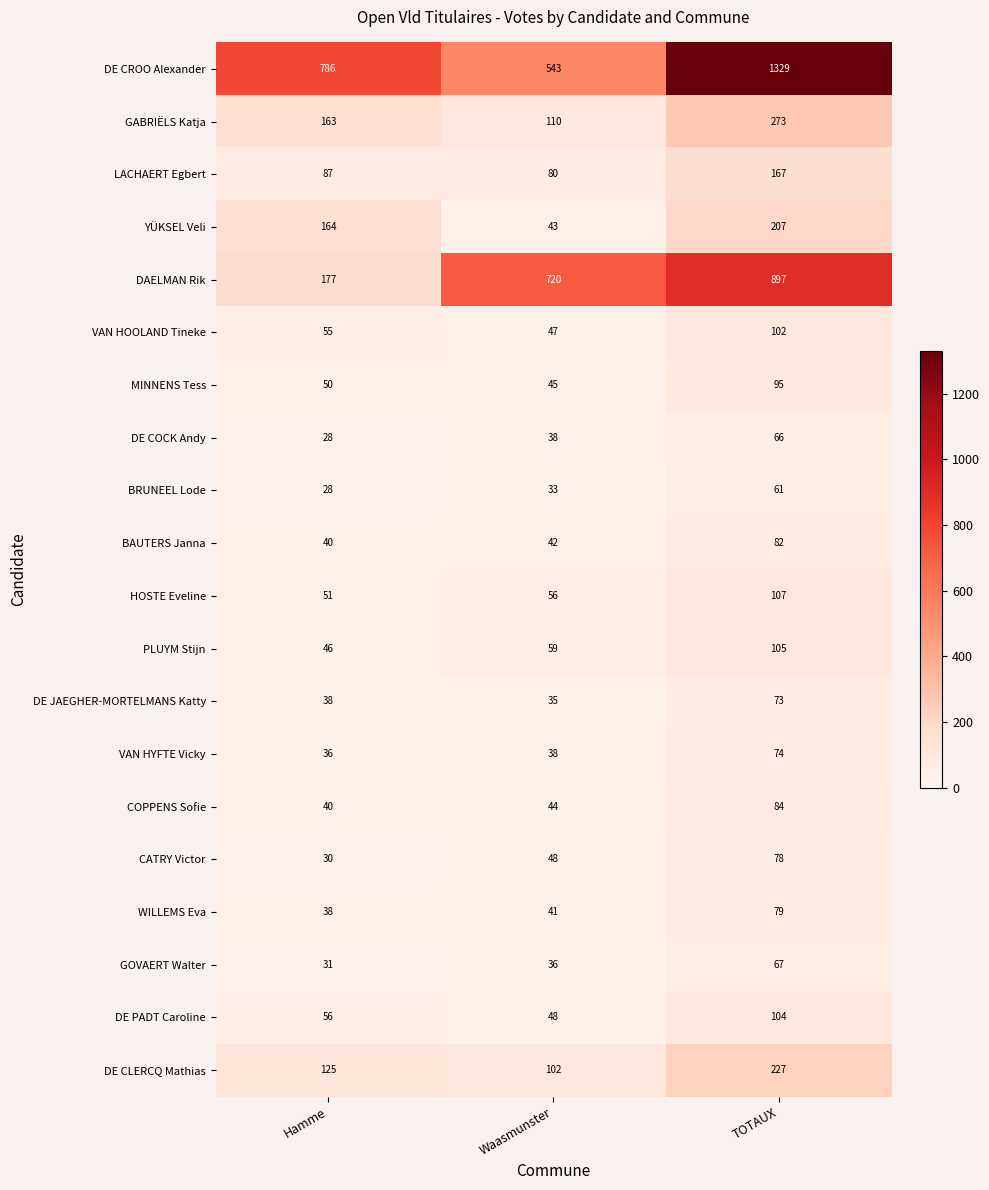

How many values in the DE JAEGHER-MORTELMANS Katty series are below 38?

1